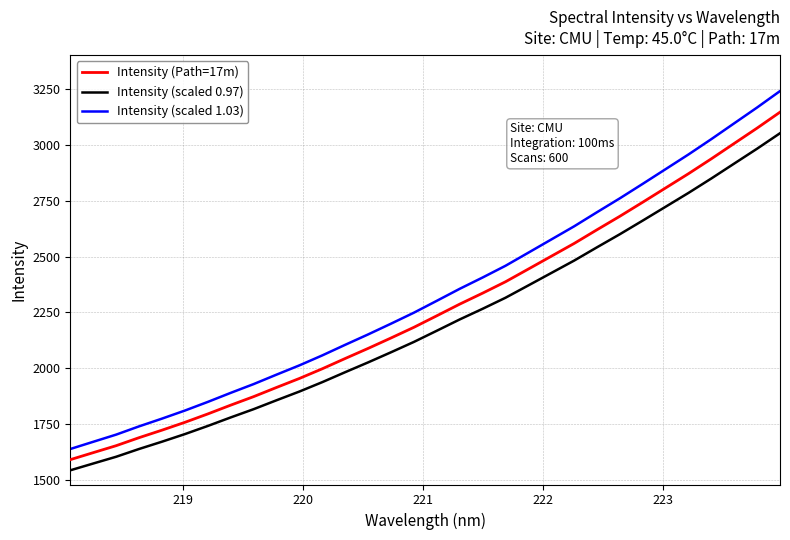

What is the sum of all Intensity (Path=17m) values?

72499.5